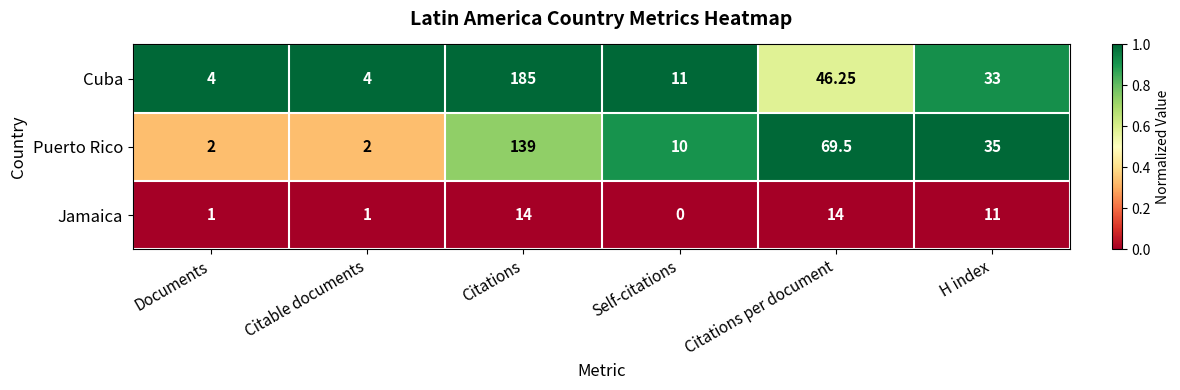

Which category has the lowest value across all series?

Self-citations